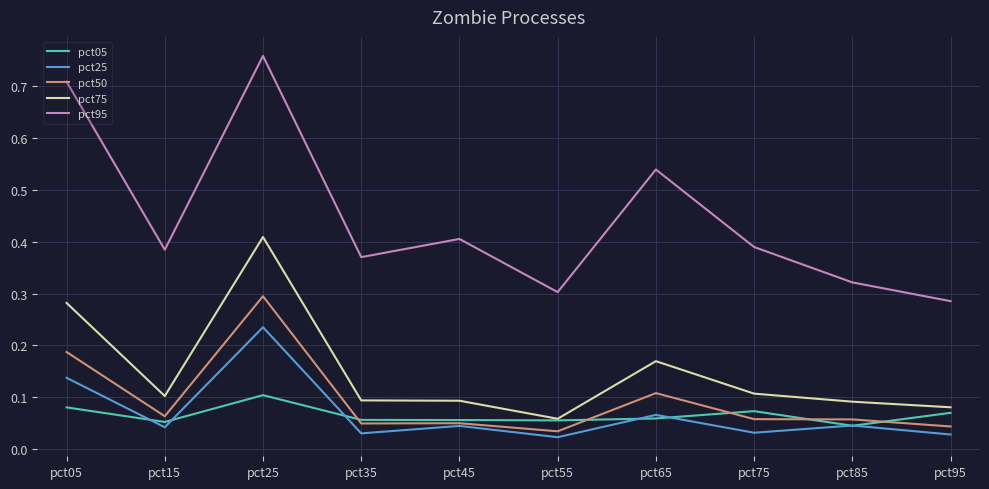

List the series in order of their peak value, lowest first.

pct05, pct25, pct50, pct75, pct95